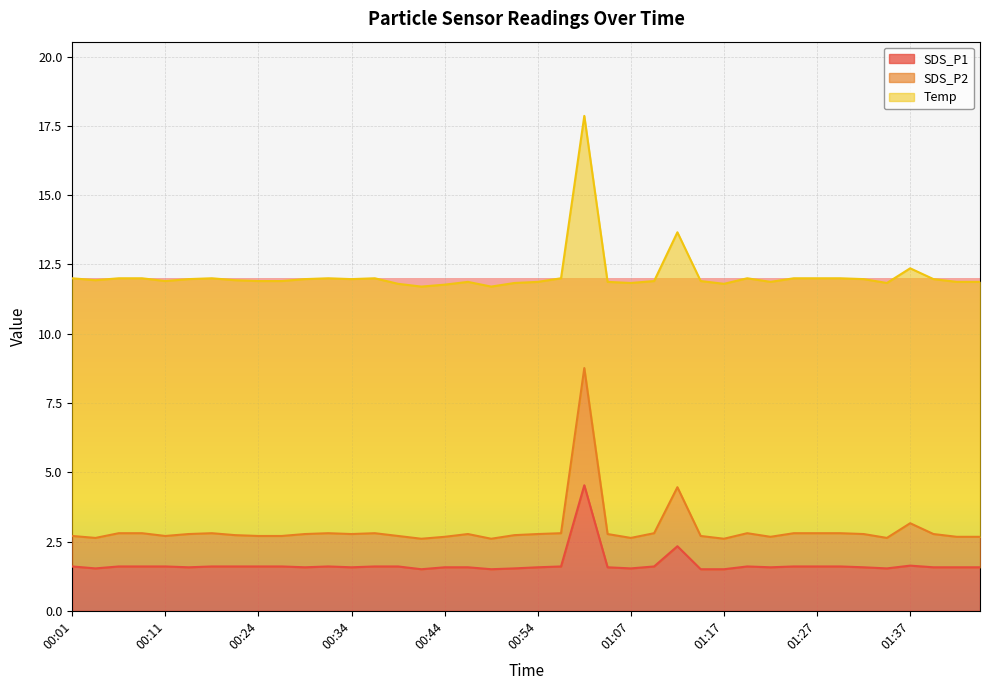

What is the value of the SDS_P2 point at the 21st from the left?

2.8